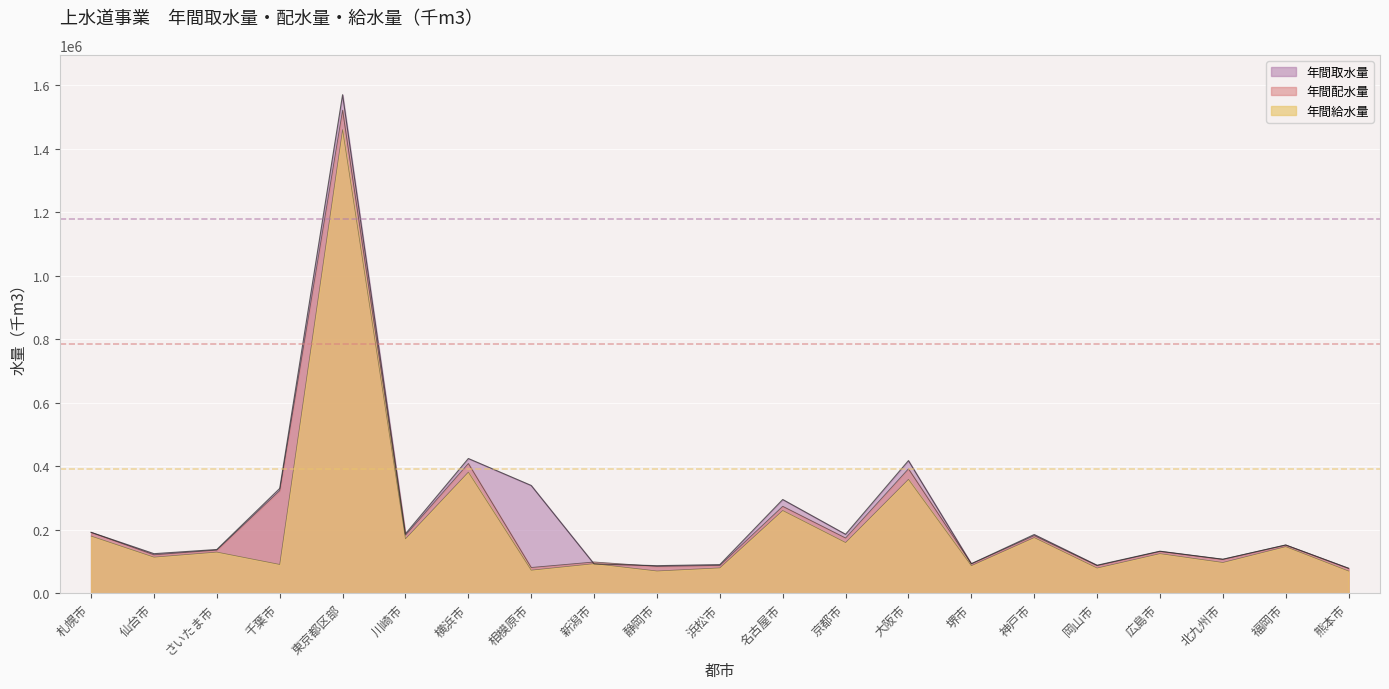

The value of 年間取水量 at 静岡市 is 33954.6. True or false?

False